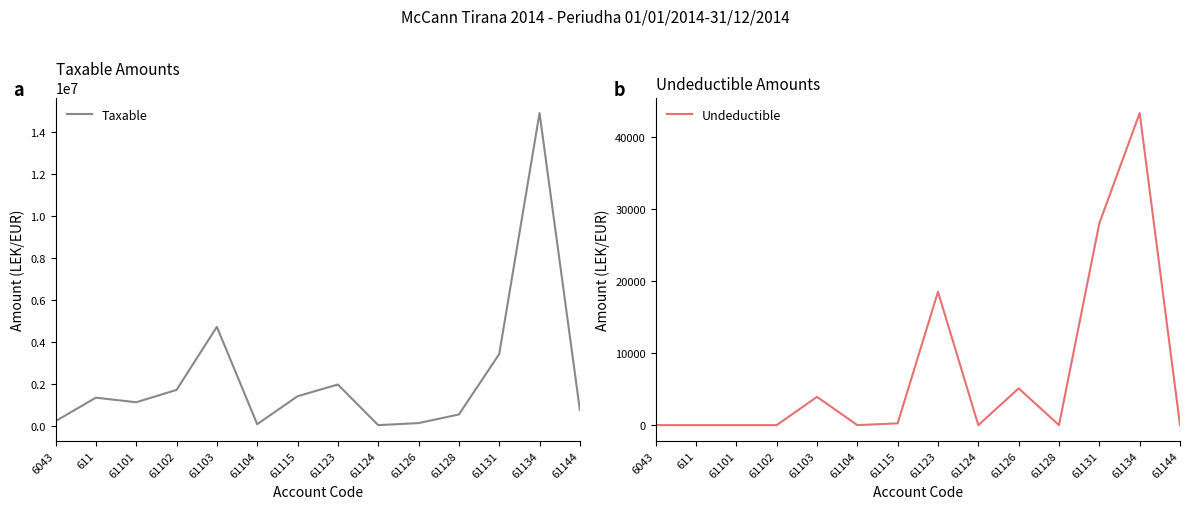

At how many categories does at least one series exceed 6392561?

1